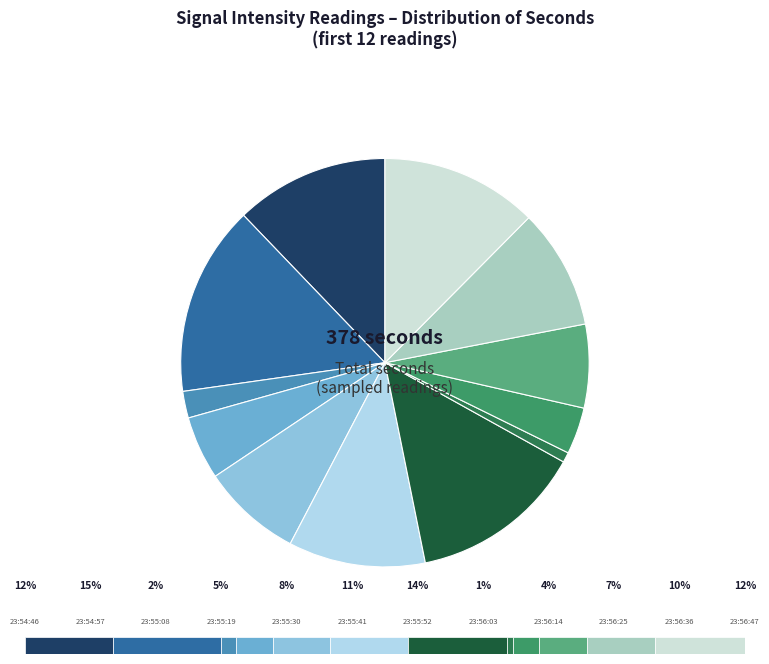

How many slices are in this pie chart?

12